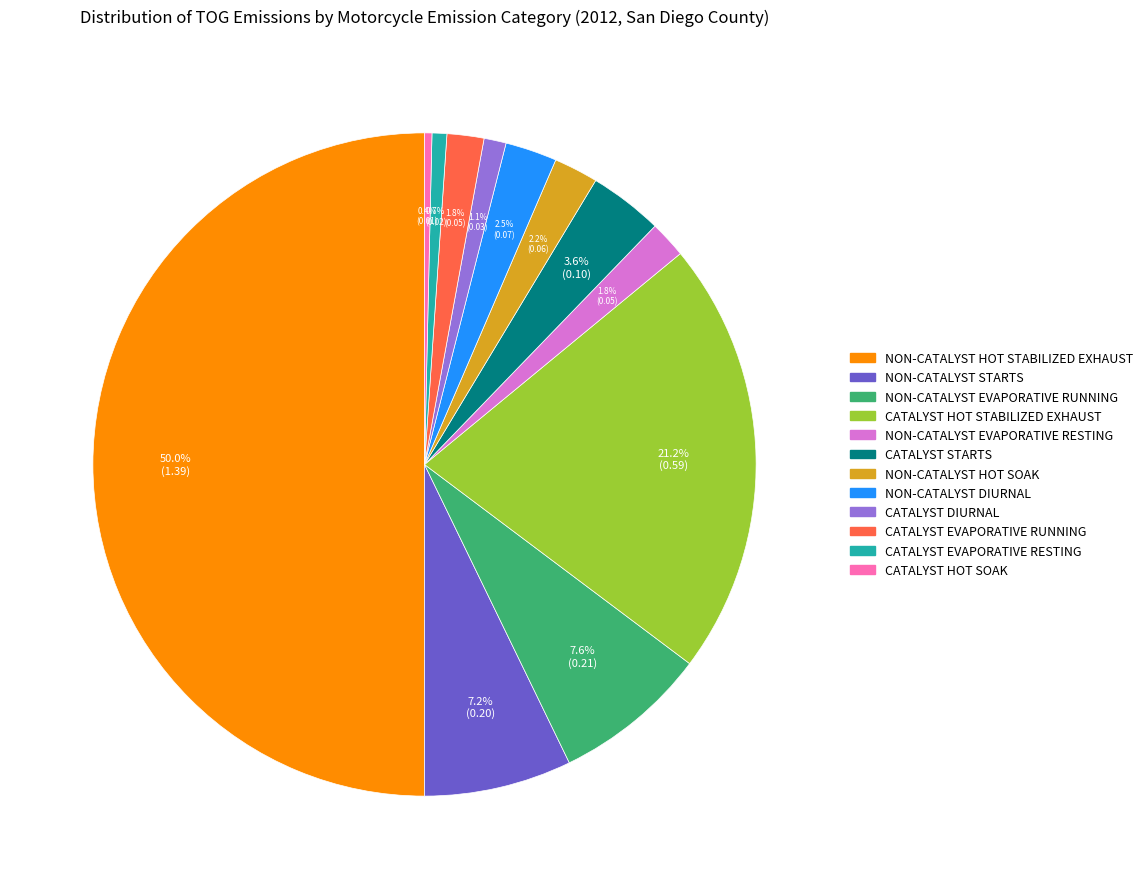

Is the sum of NON-CATALYST HOT SOAK and CATALYST DIURNAL greater than half?

No